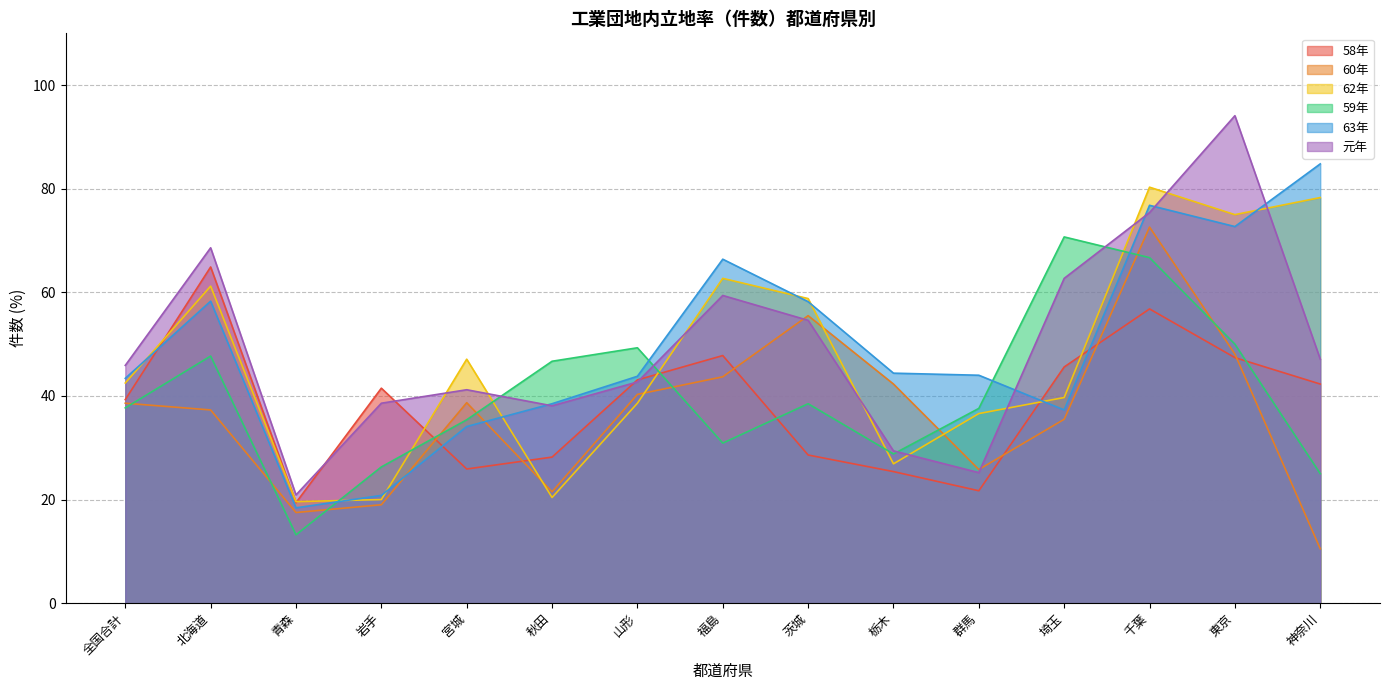

The value of 59年 at 山形 is 49.3. True or false?

True